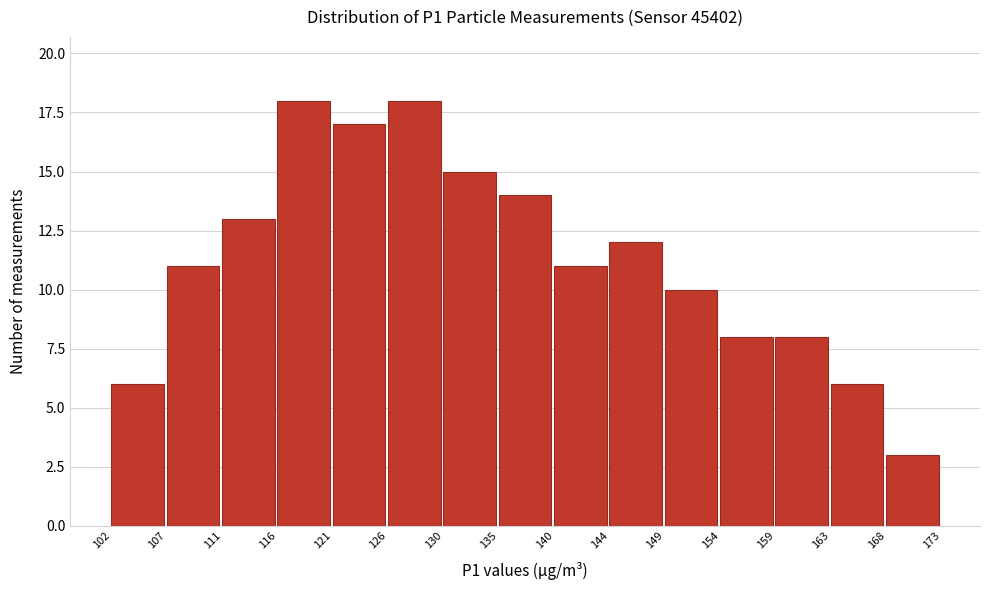

Reading left to right, extract all data points from this chart.

102=6	107=11	111=13	116=18	121=17	126=18	130=15	135=14	140=11	144=12	149=10	154=8	159=8	163=6	168=3